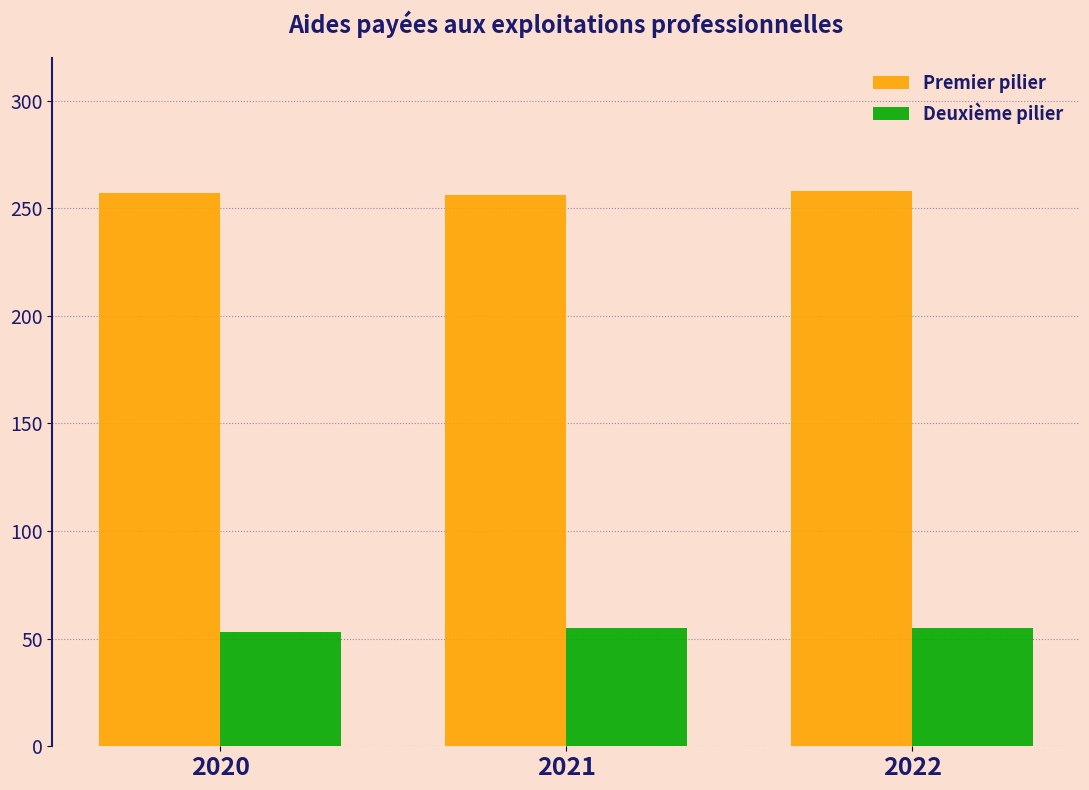

Is the value of Premier pilier at 2022 greater than the value of Deuxième pilier at 2021?

Yes